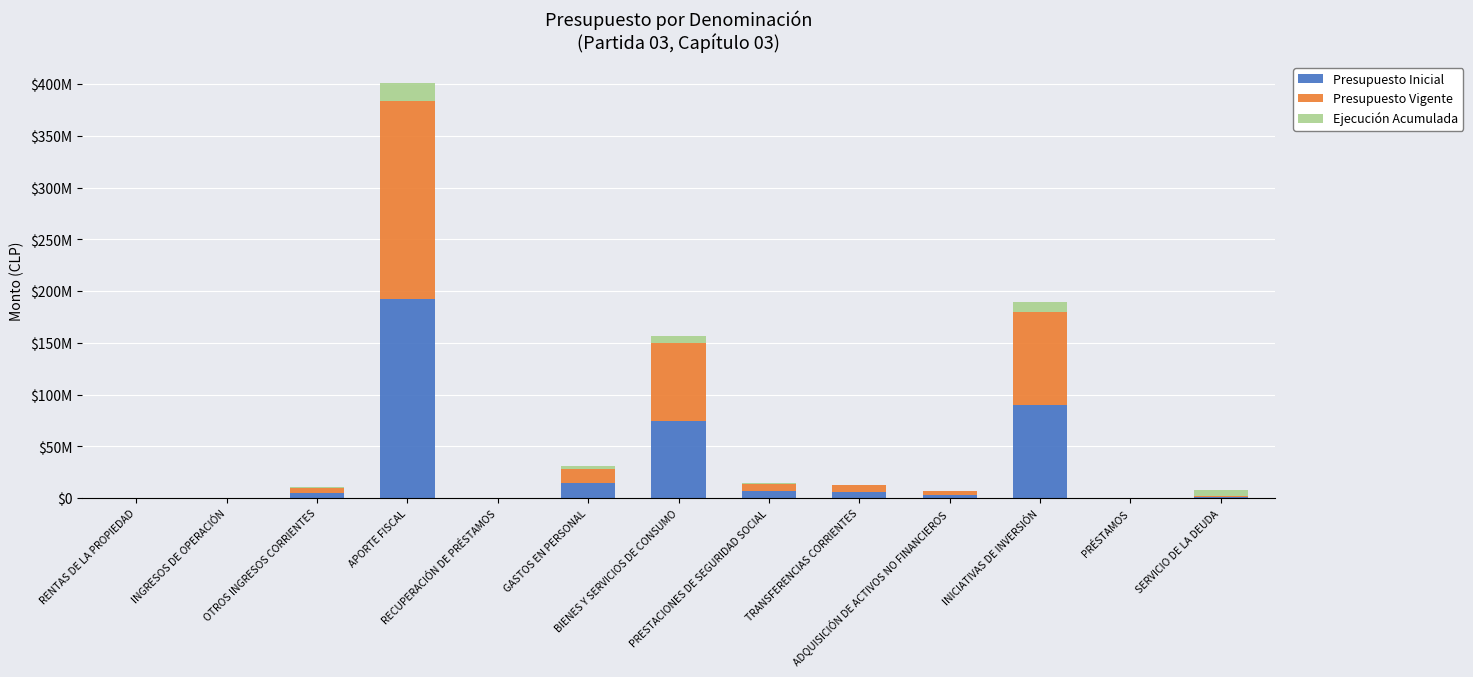

What are all the series names shown in the legend?

Presupuesto Inicial, Presupuesto Vigente, Ejecución Acumulada